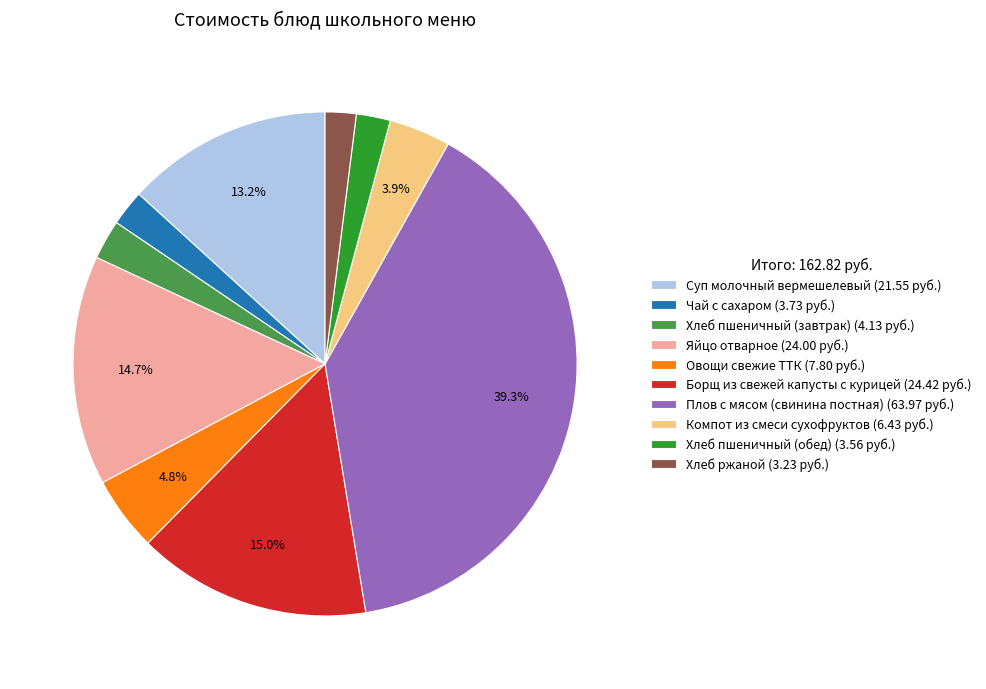

True or false: Чай с сахаром accounts for 15% of the total.

False